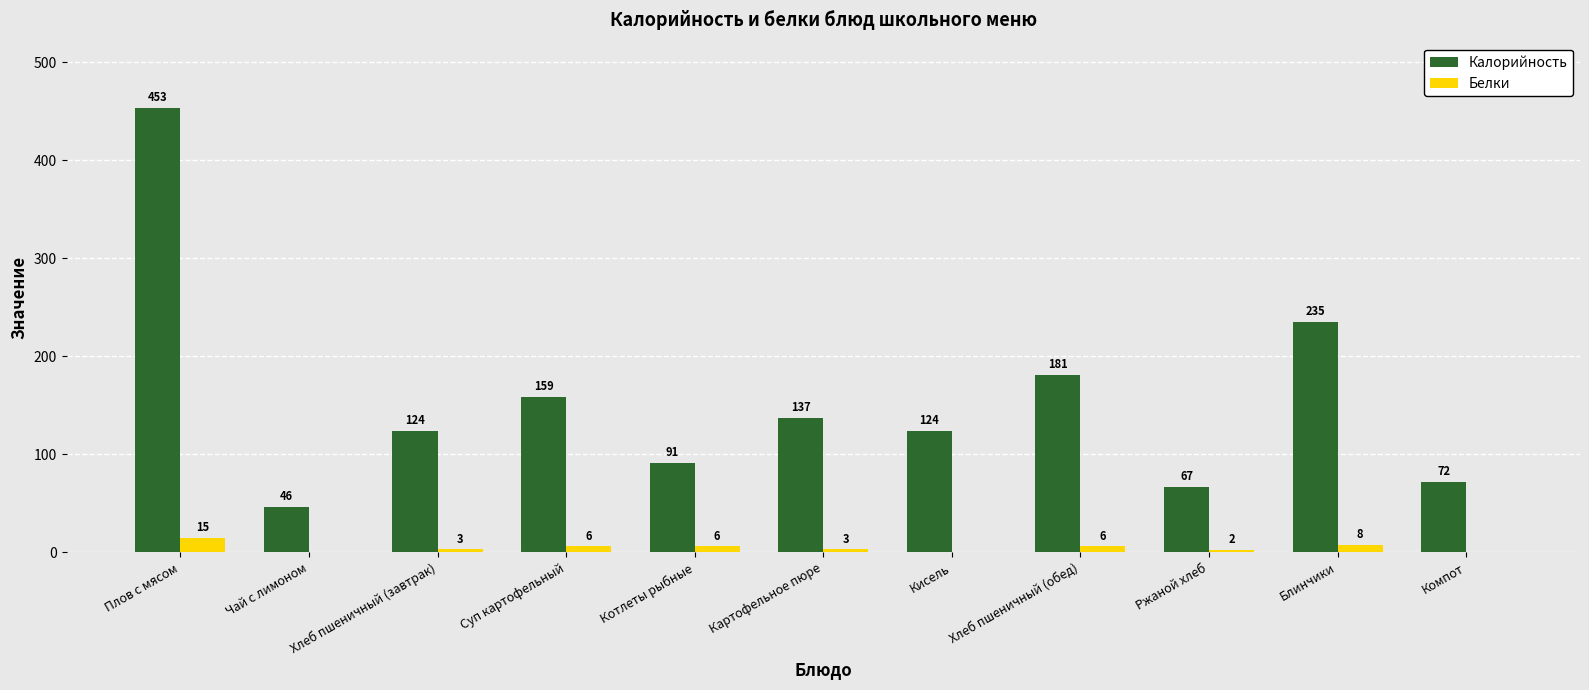

What is the total value across all series at Суп картофельный?

165